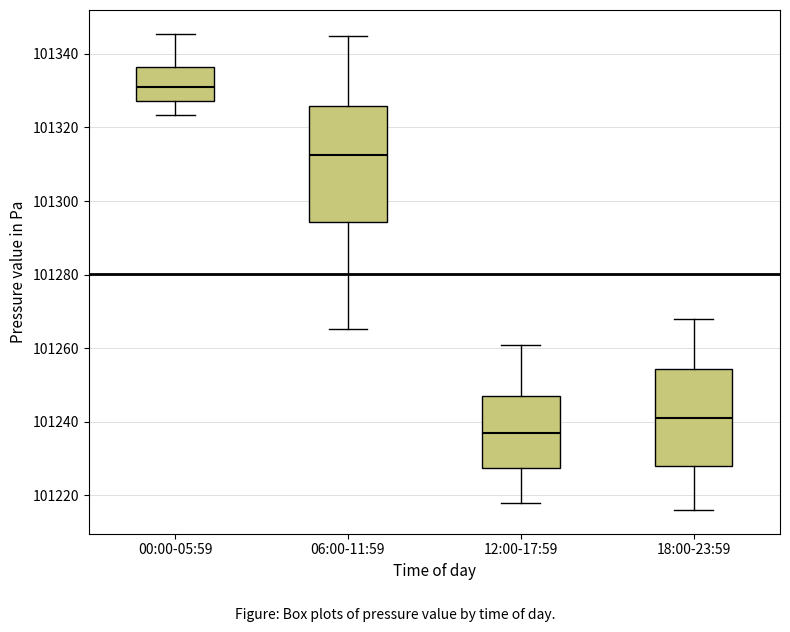

Comparing the boxes themselves (not the whiskers), which one is the tallest?

06:00-11:59